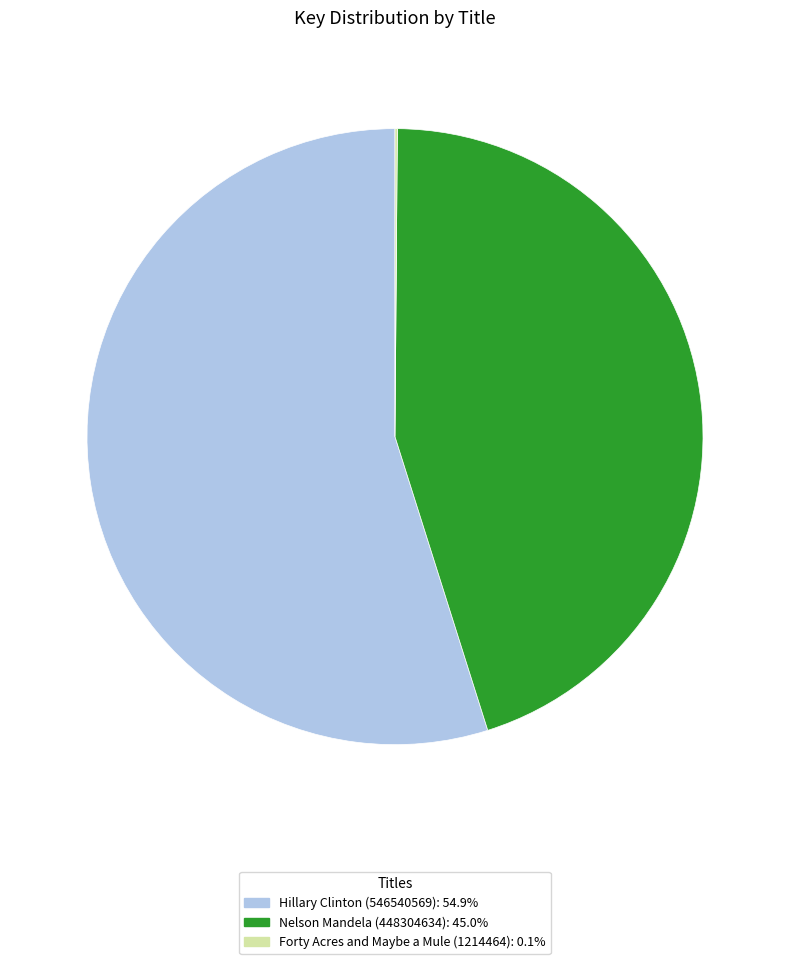

Is it true that Nelson Mandela (448304634) is 45% of the pie?

True